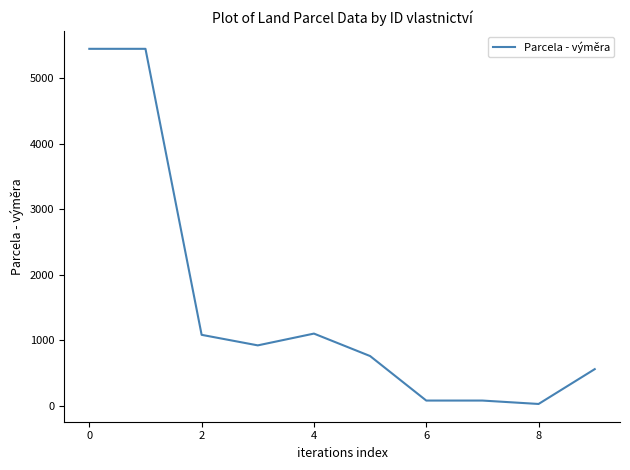

What is the maximum value shown in the chart?

5449